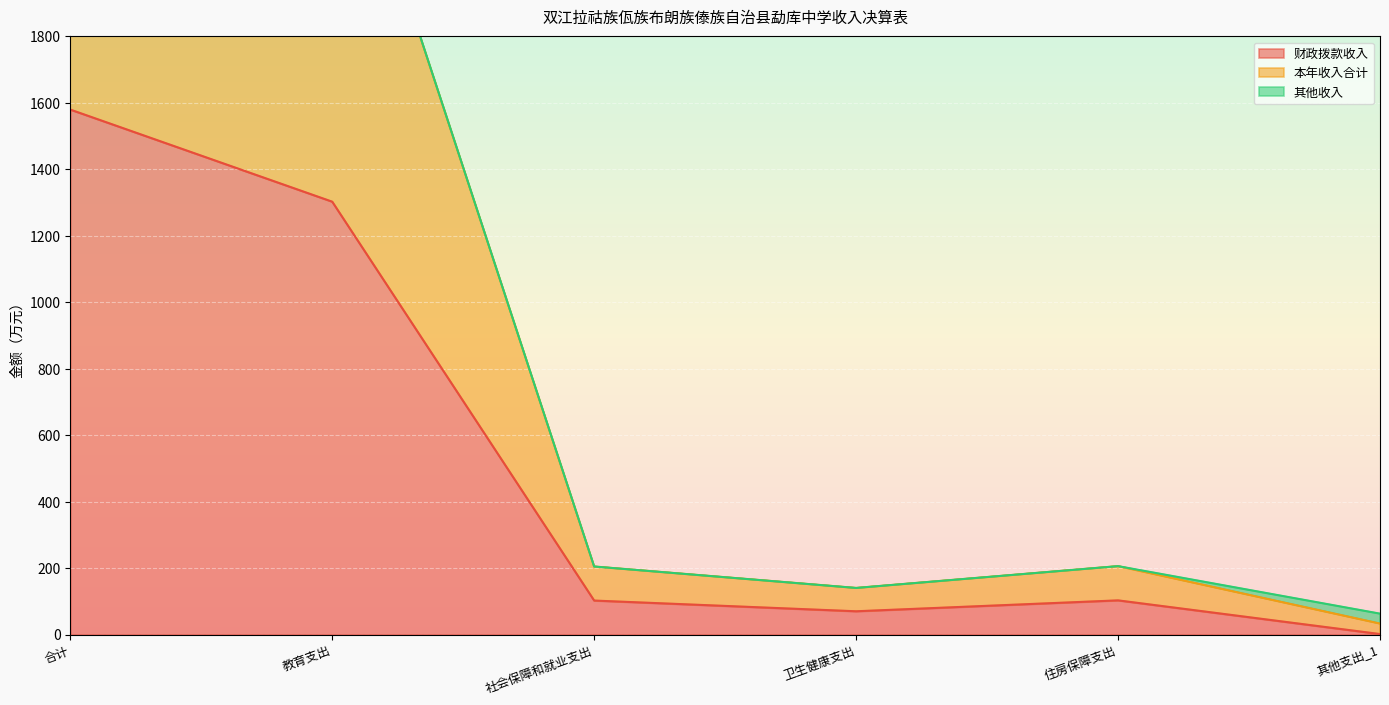

List the series in order of their peak value, highest first.

本年收入合计, 财政拨款收入, 其他收入